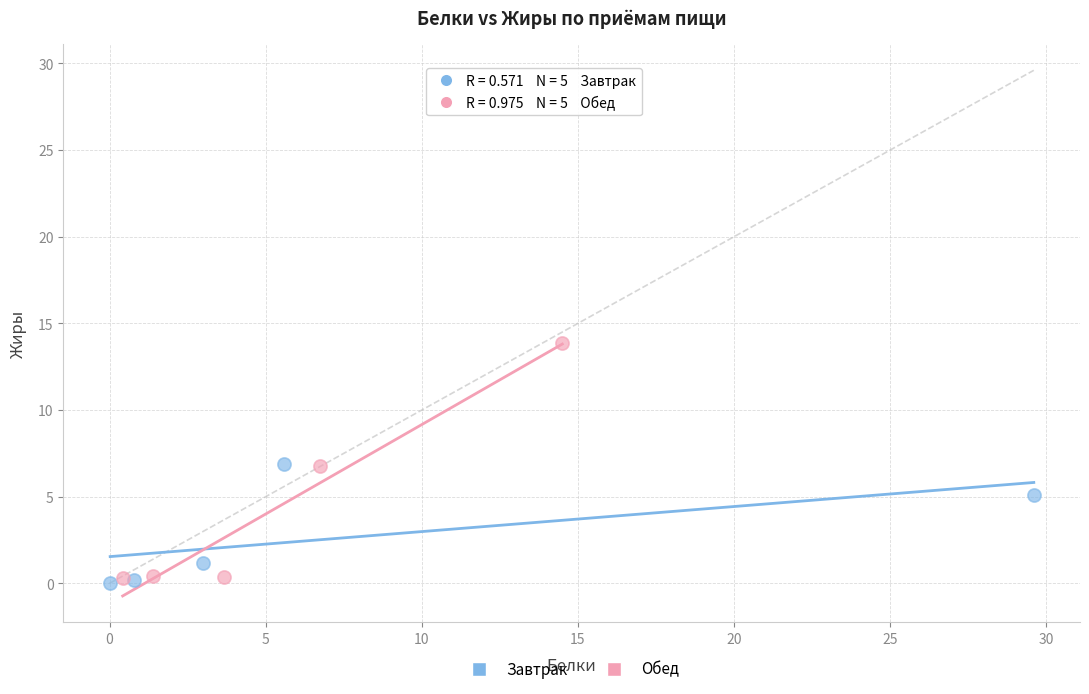

Which series has the widest spread of Y values?

Обед